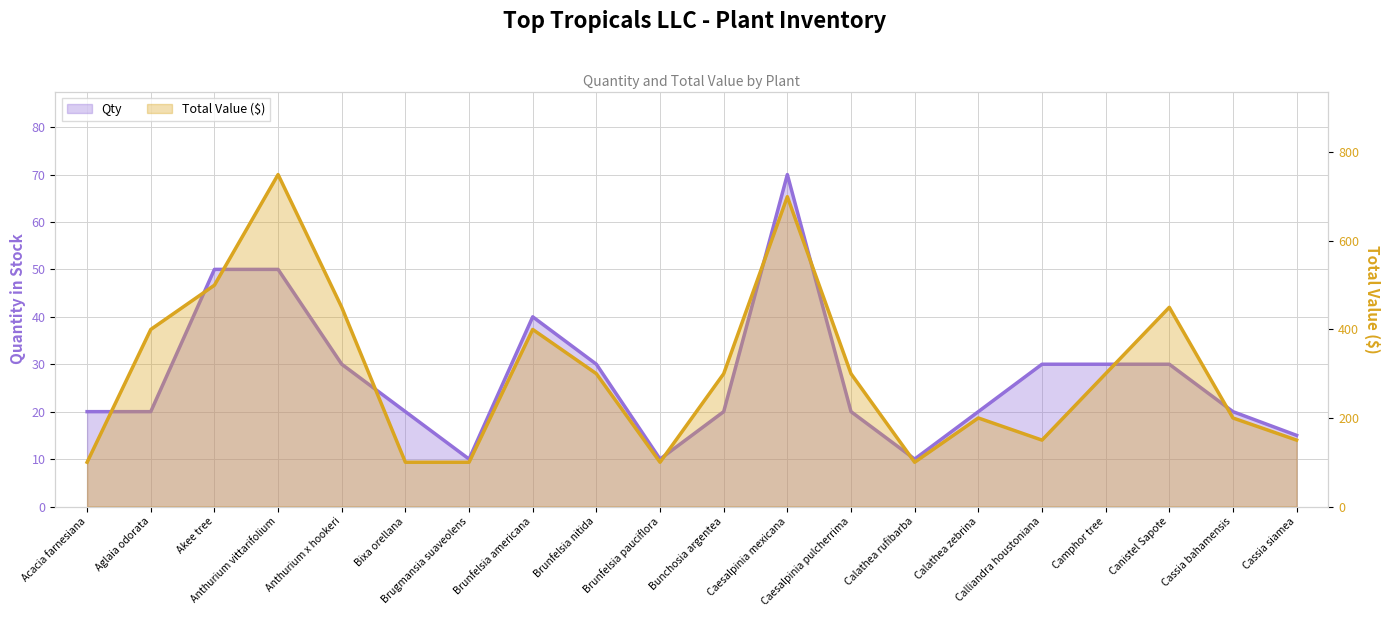

True or false: Qty (line) and Total Value ($) (line) intersect in this chart.

False